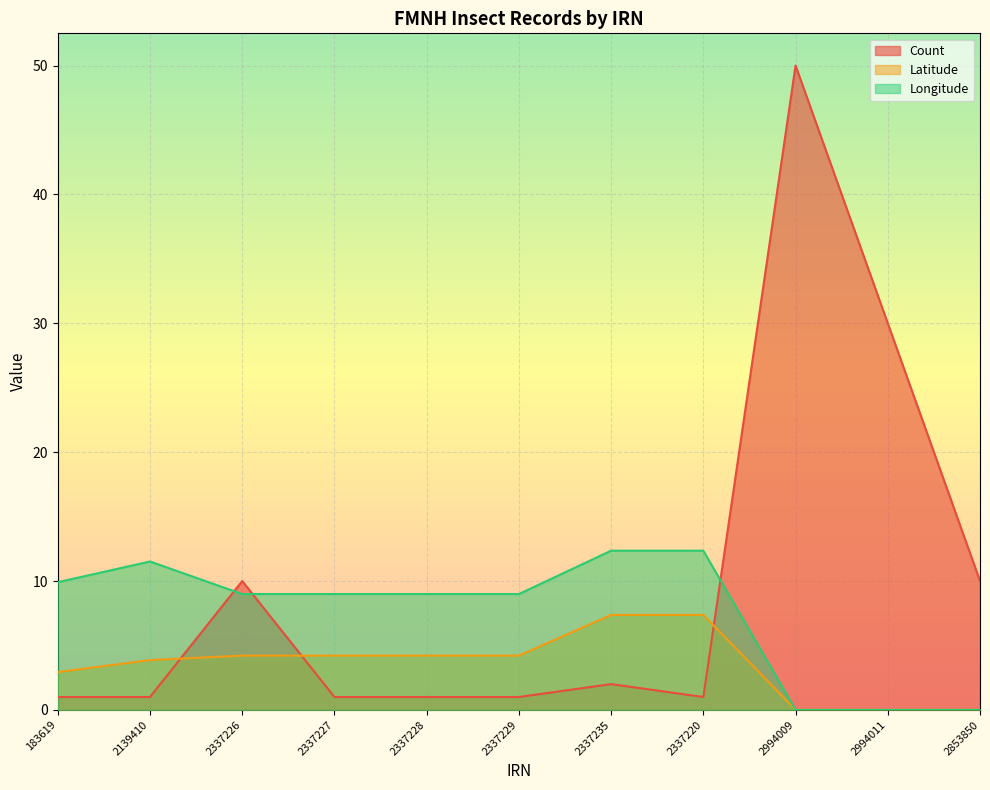

Where does the Latitude series first go above 4?

2337226